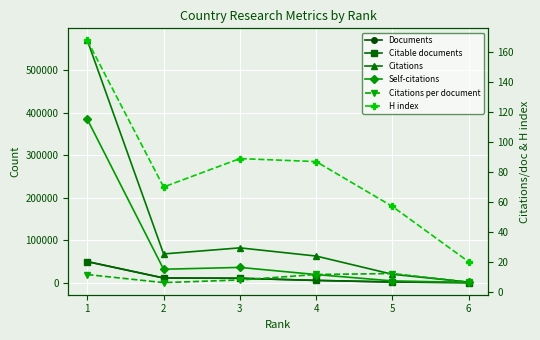

What is the value of the Citations per document point at the 6th from the left?

6.4